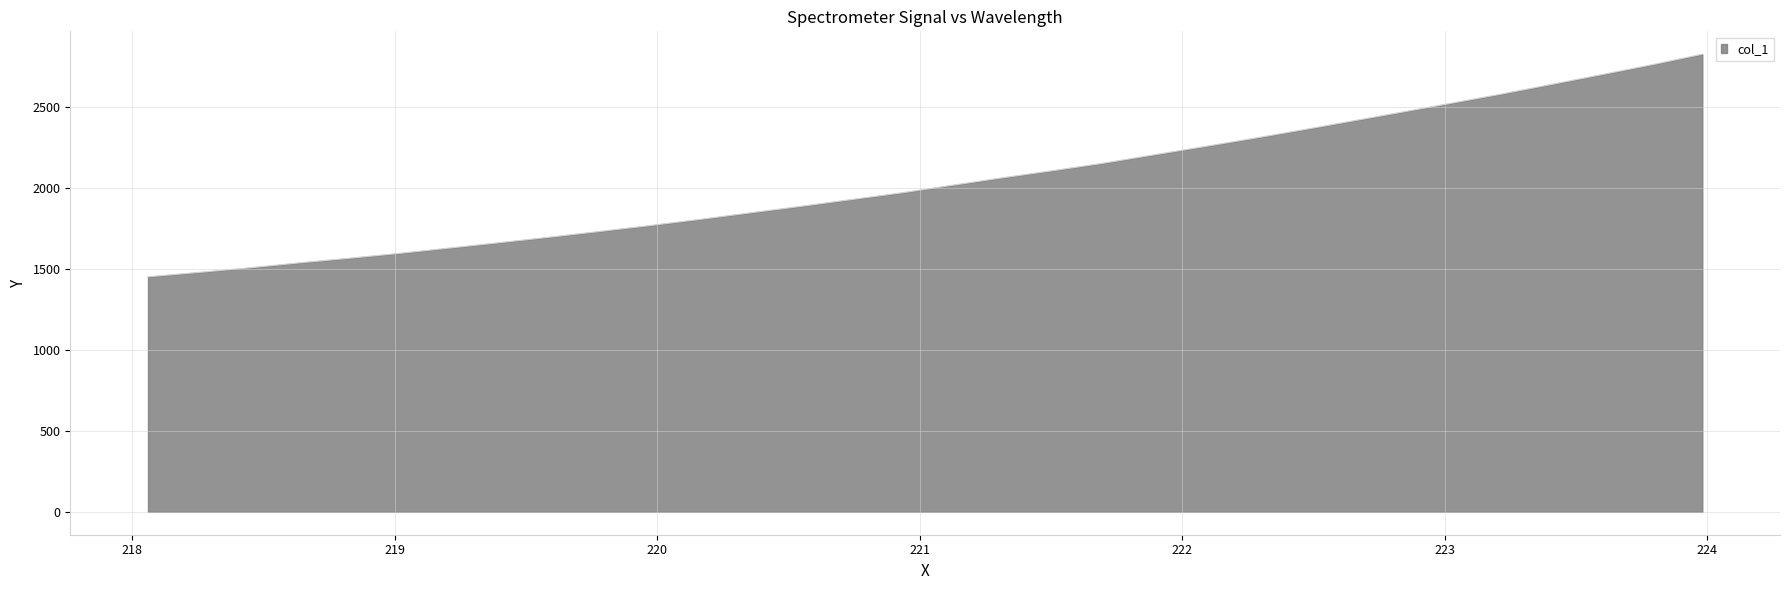

What is the greatest value displayed?

2827.3